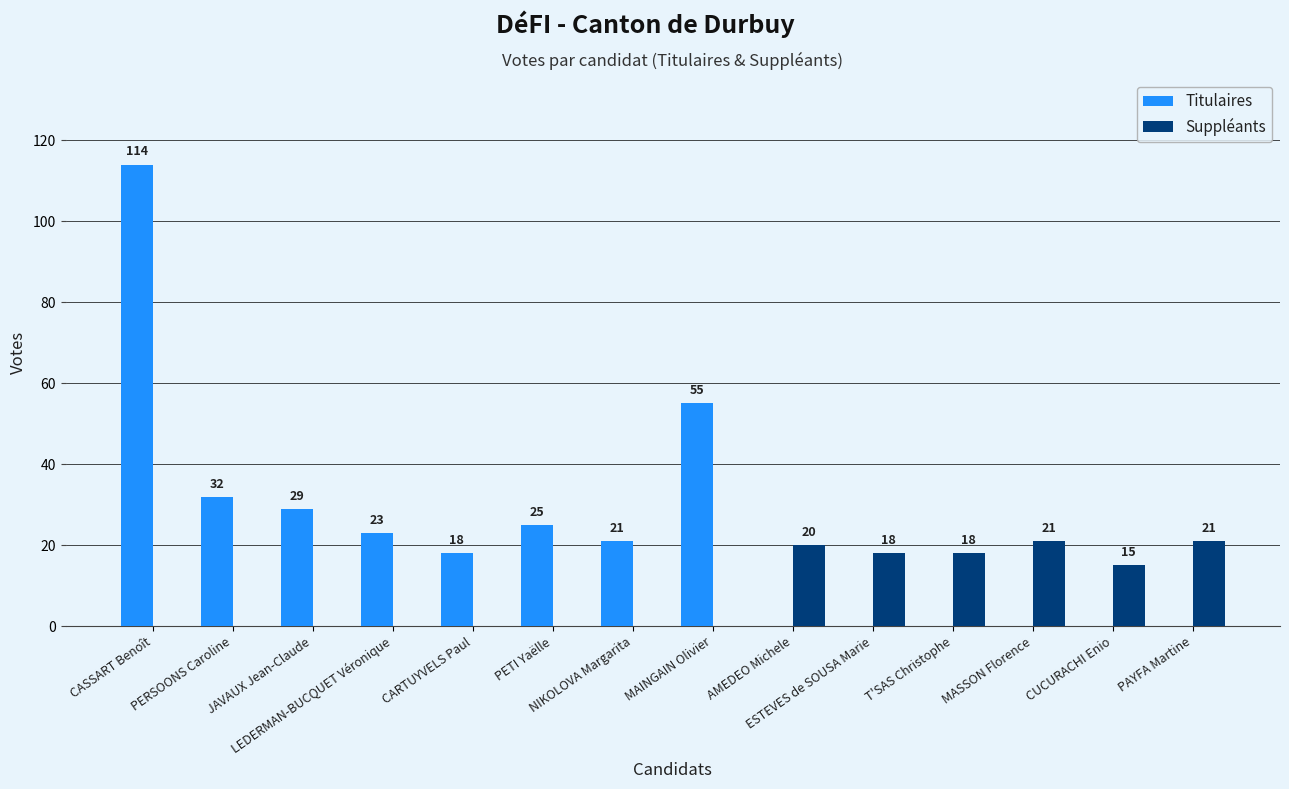

At which label is Suppléants closest to 10?

CUCURACHI Enio